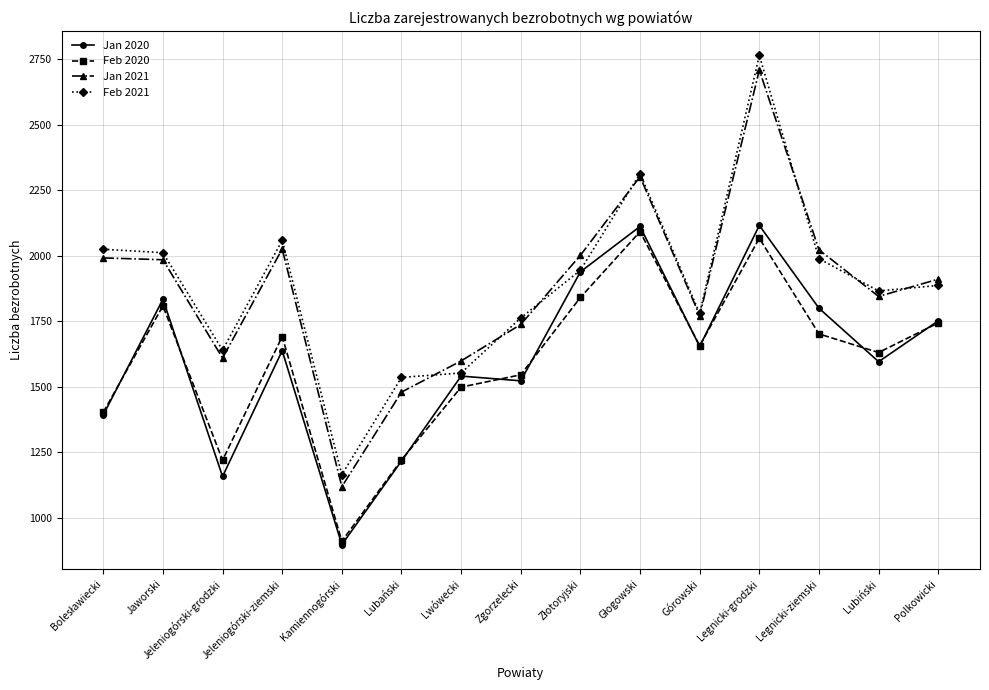

Count the number of categories in the chart.

15